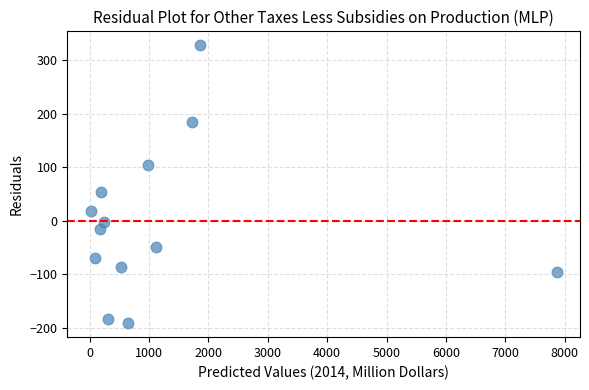

What is the range of X values (max minus min)?

7853.2